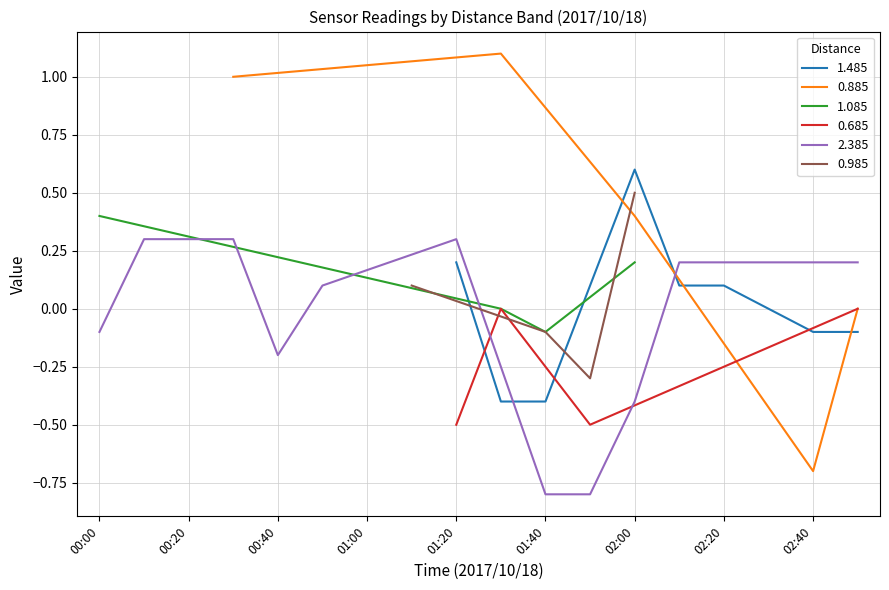

At which label does 1.485 reach its peak?

02:00